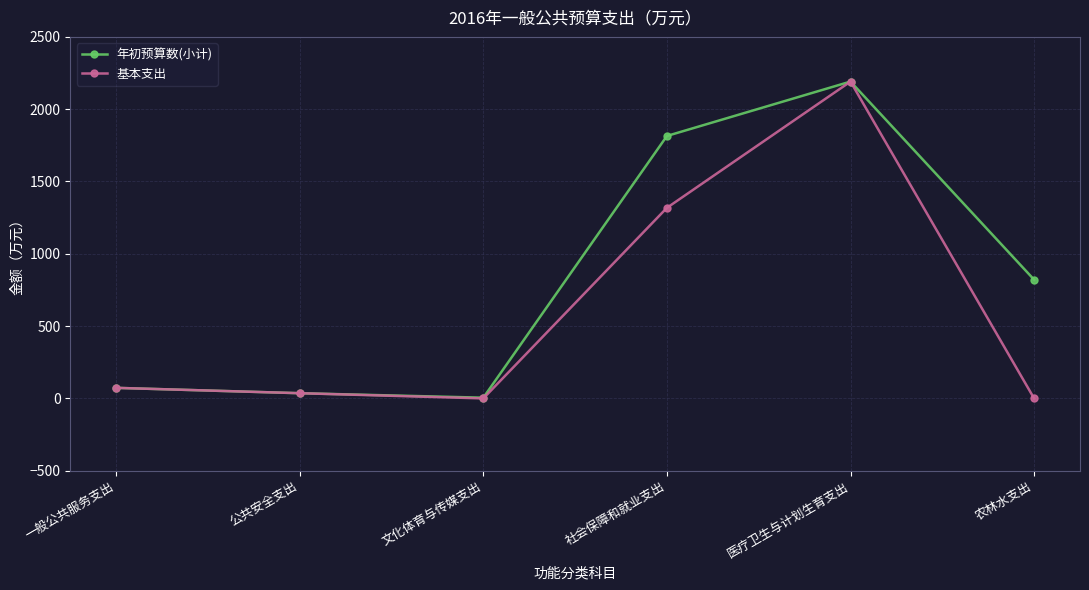

Which series has the largest total across all categories?

年初预算数(小计)